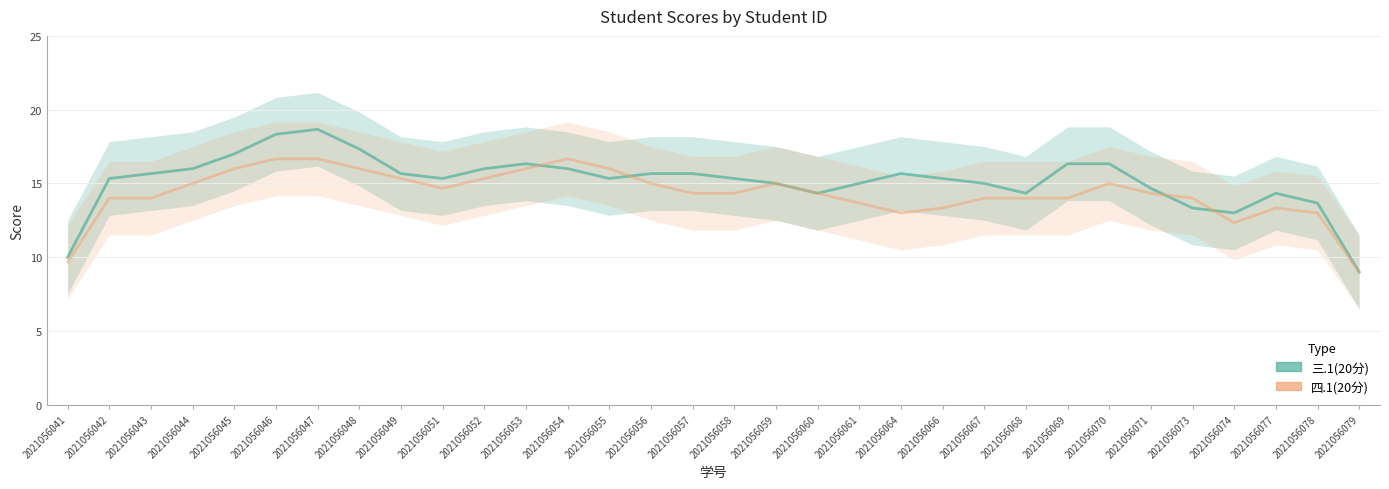

How many interior local valleys does the 四.1(20分) series have?

3